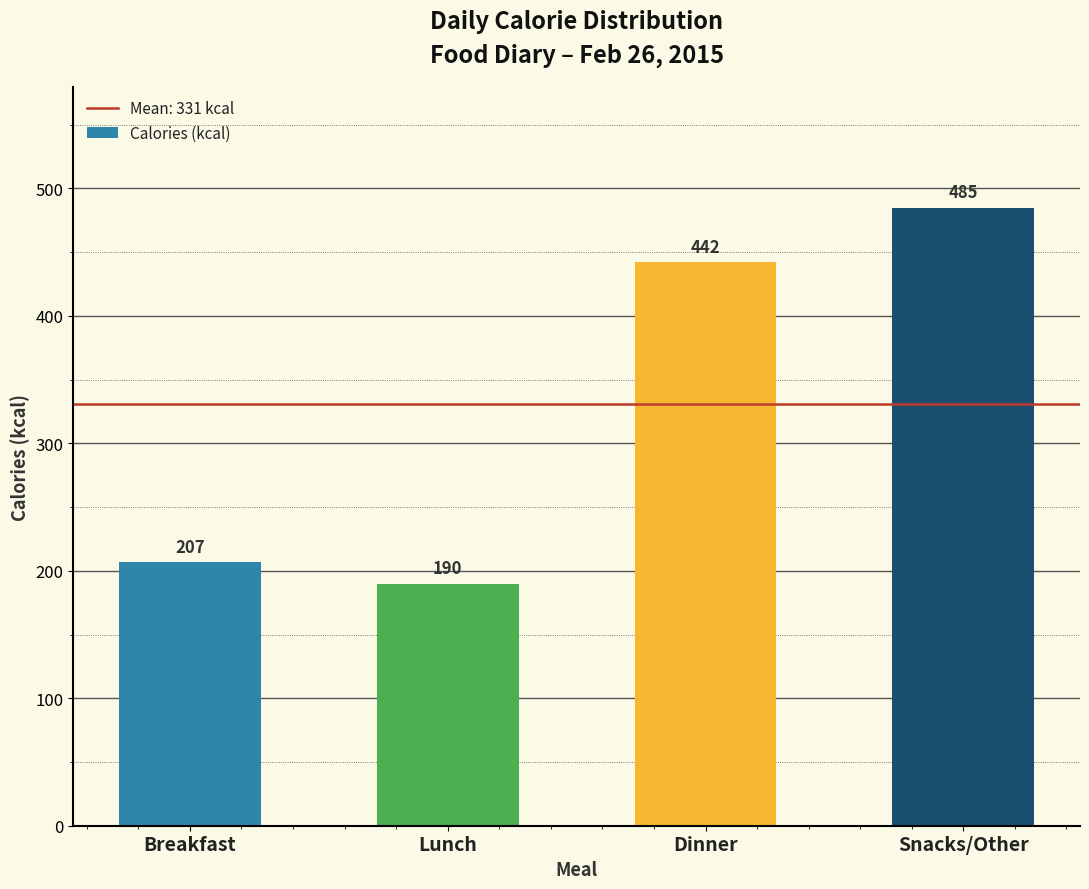

Reading left to right, list all the values displayed in this chart.

207	190	442	485